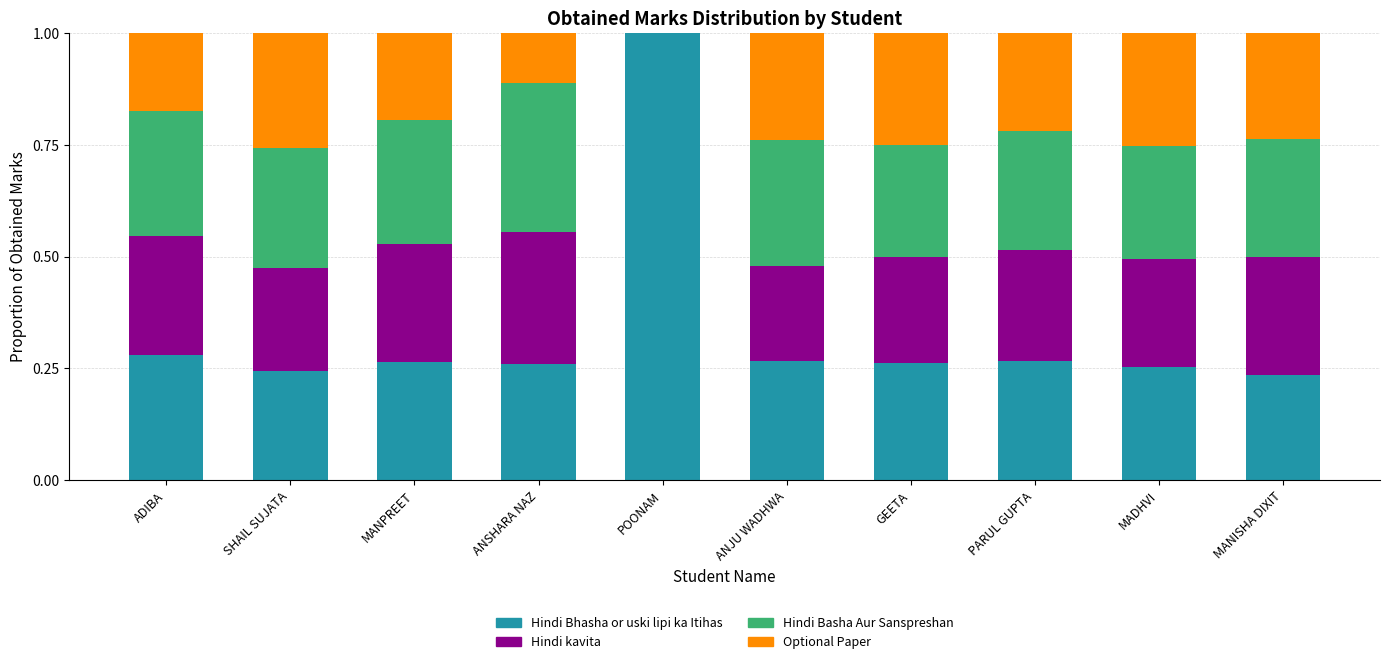

Is it true that Hindi Bhasha or uski lipi ka Itihas equals 0.4 at MANISHA DIXIT?

False